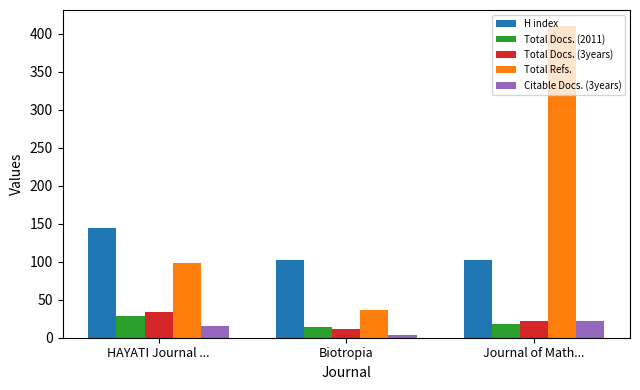

Which series has the largest range (max minus min)?

Total Refs.